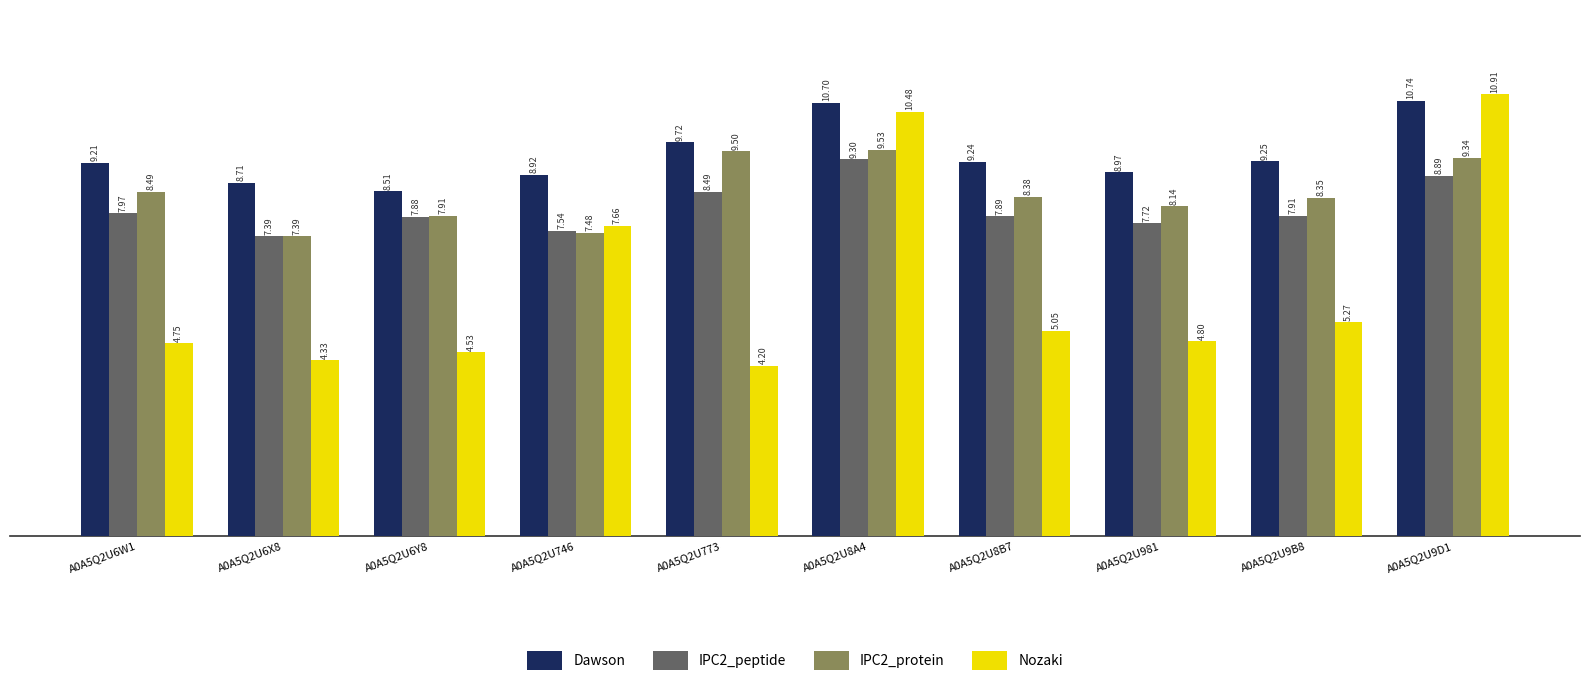

What is the difference between the highest and lowest values at A0A5Q2U9D1?

2.0